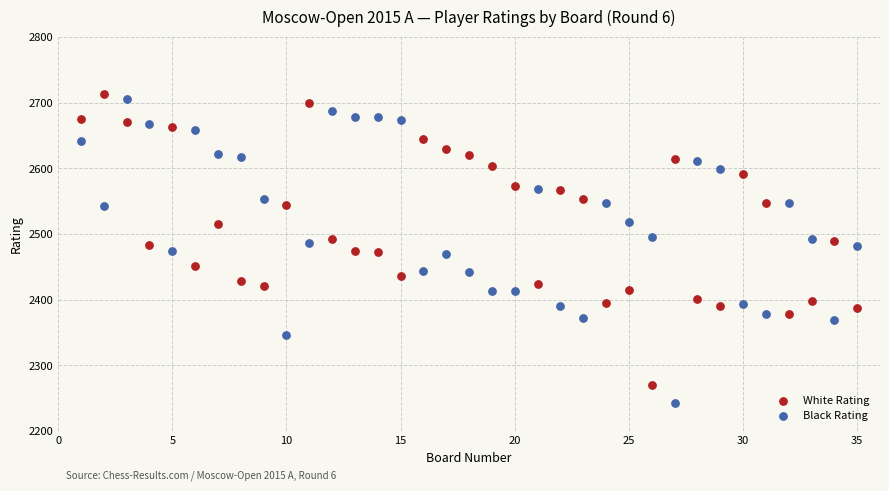

Which series contains the highest Y value?

White Rating